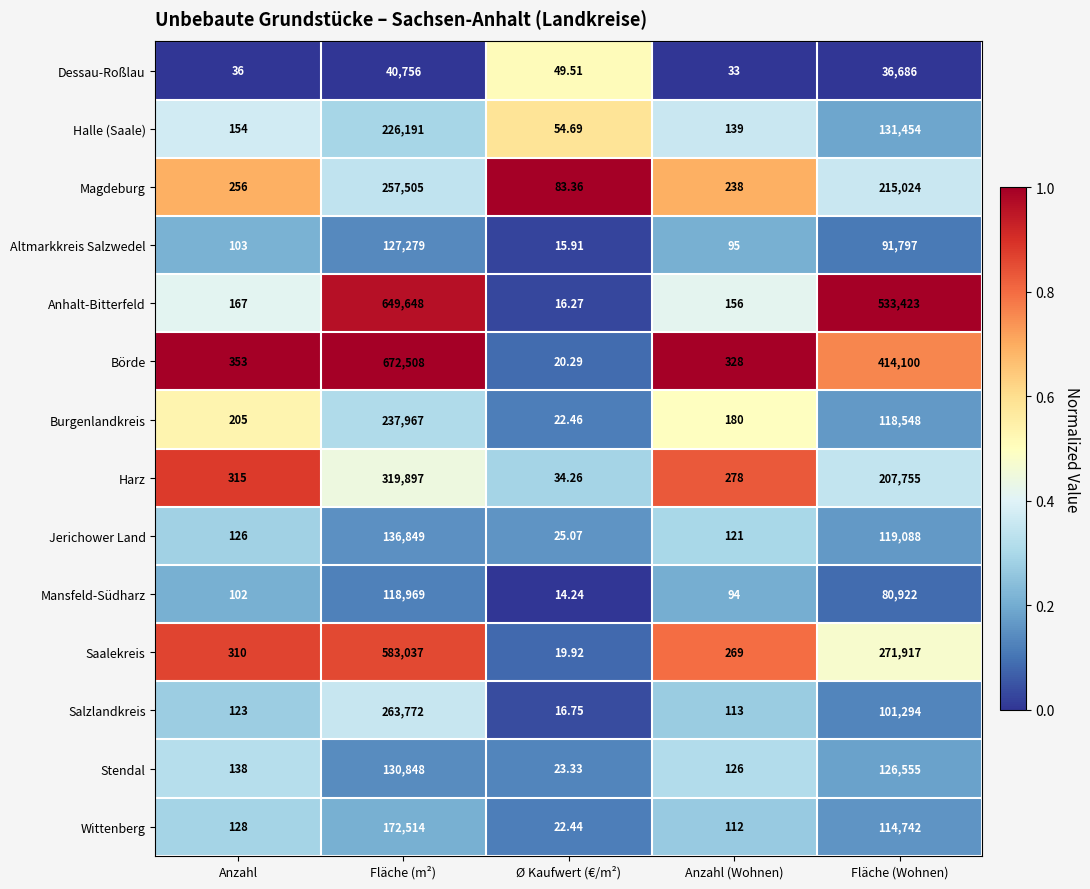

Rank the categories by Salzlandkreis value from highest to lowest.

Fläche (m²), Fläche (Wohnen), Anzahl, Anzahl (Wohnen), Ø Kaufwert (€/m²)